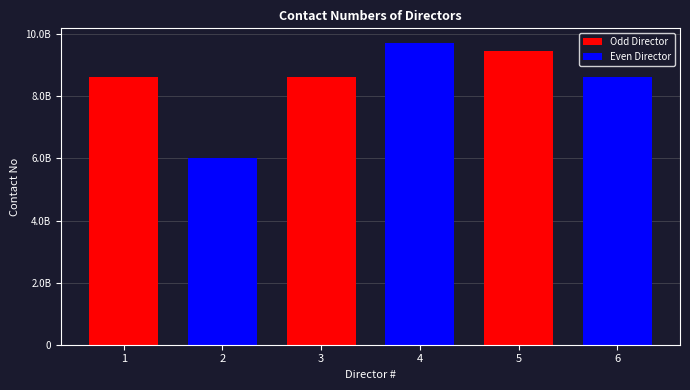

What is the minimum value shown in the chart?

6002154072